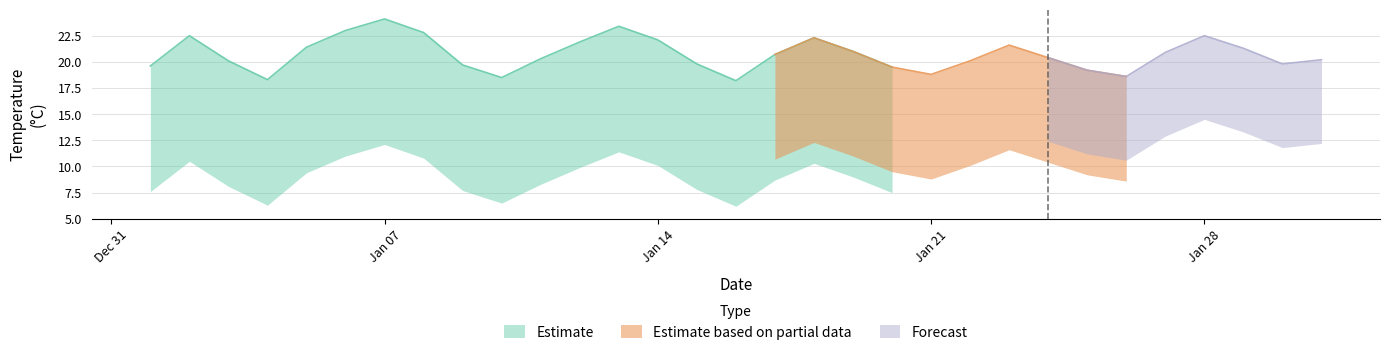

In Jan 02, how many points are higher than both neighbors (excluding endpoints)?

2